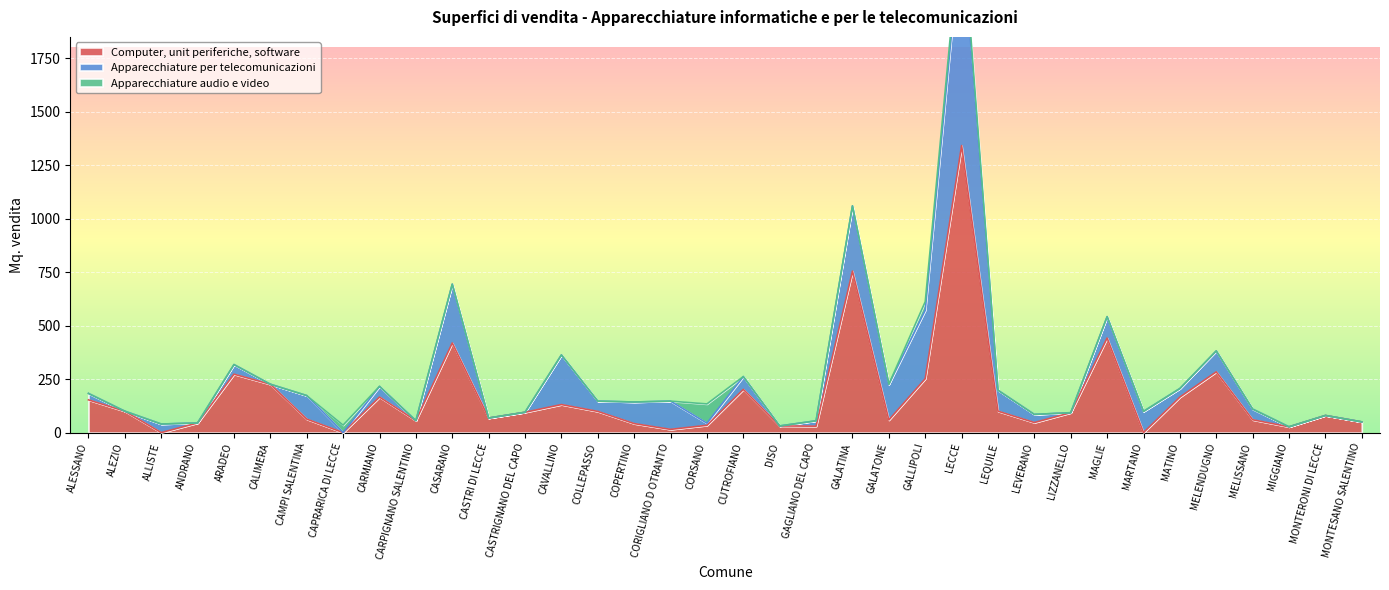

True or false: Apparecchiature audio e video and Apparecchiature per telecomunicazioni intersect in this chart.

True